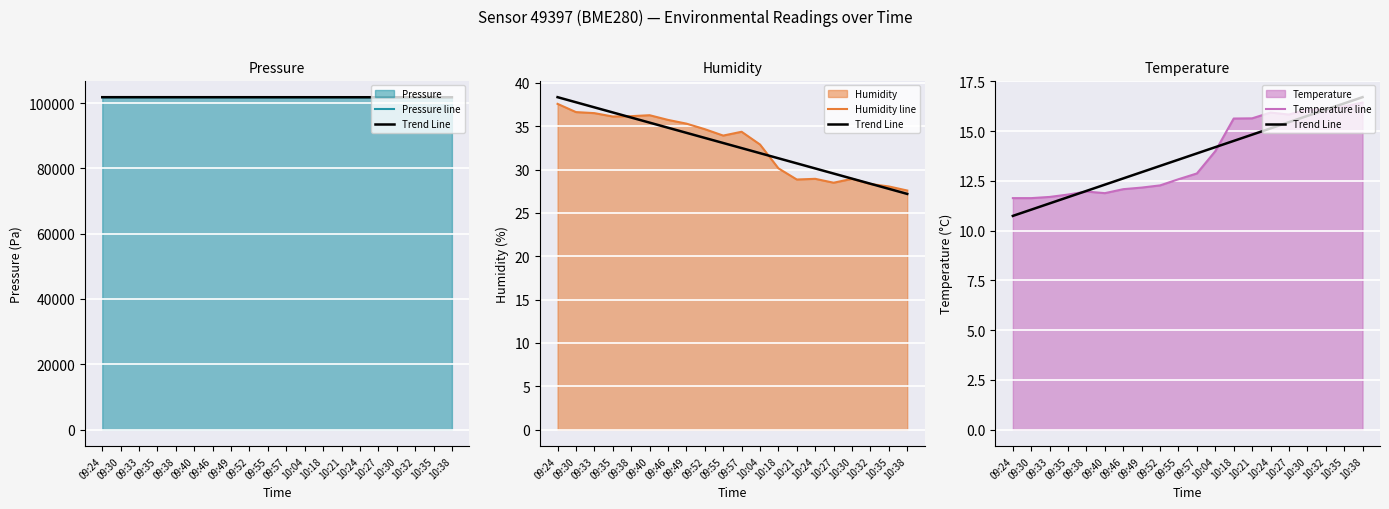

Which series has the widest spread of values?

Pressure line